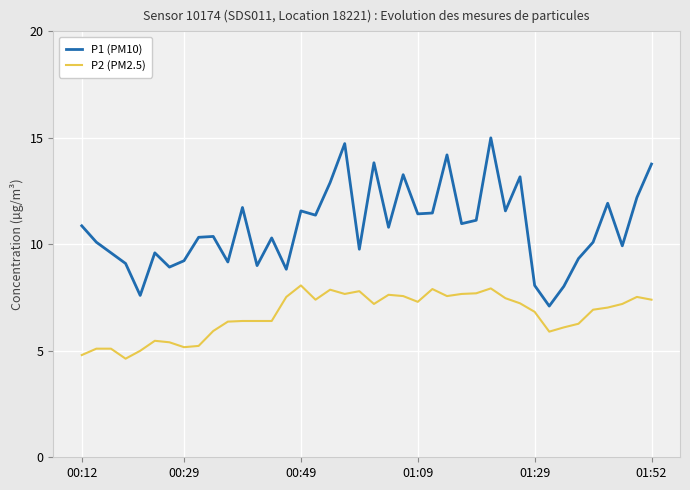

Which series has the widest spread of values?

P1 (PM10)